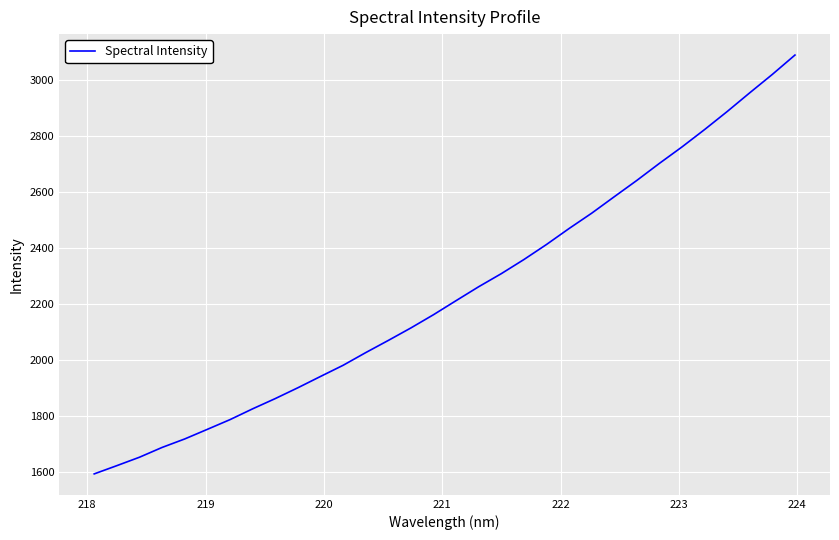

What is the smallest value displayed?

1591.8